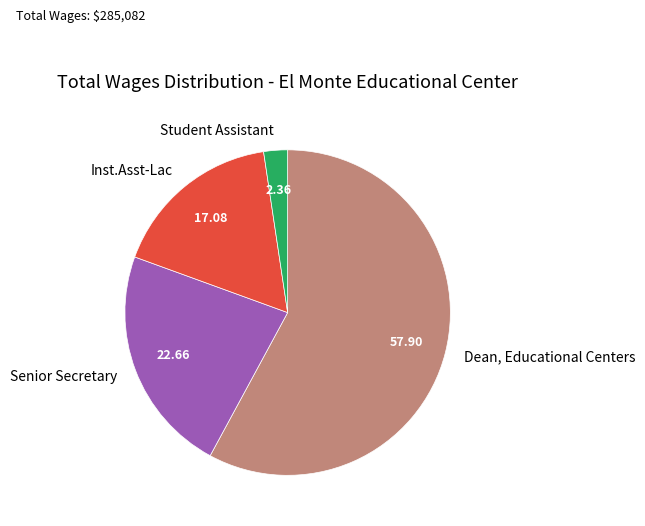

Which slice is the smallest?

Student Assistant